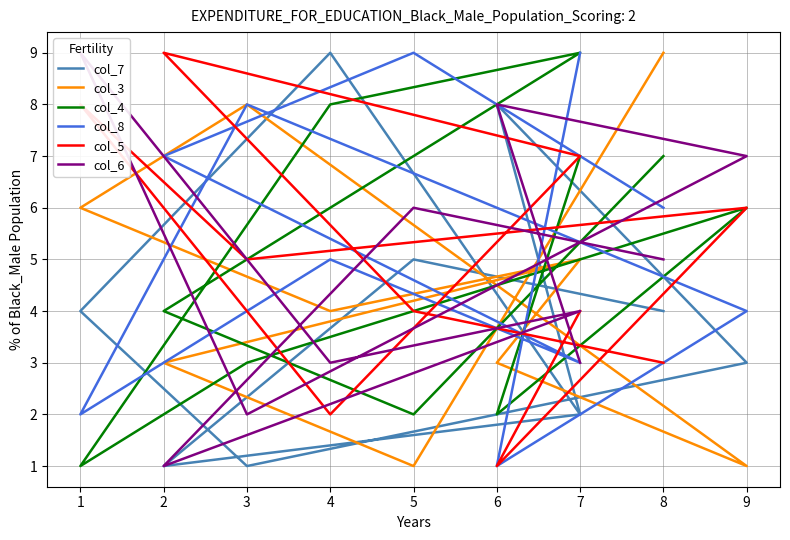

Count the col_6 values in the range 3 to 7.

6